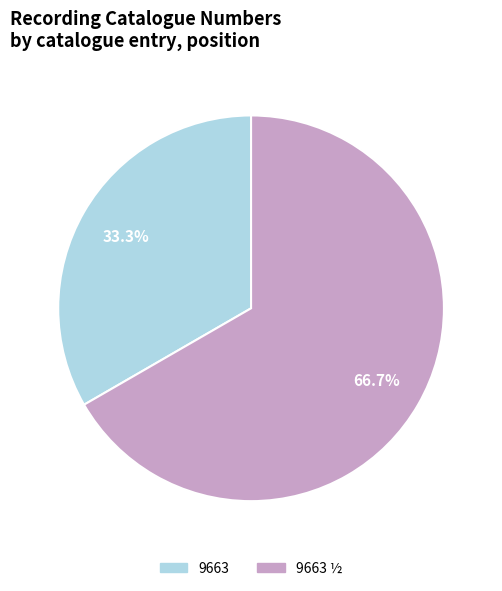

What is the ratio of the value at 9663 to the value at 9663 ½?

0.5